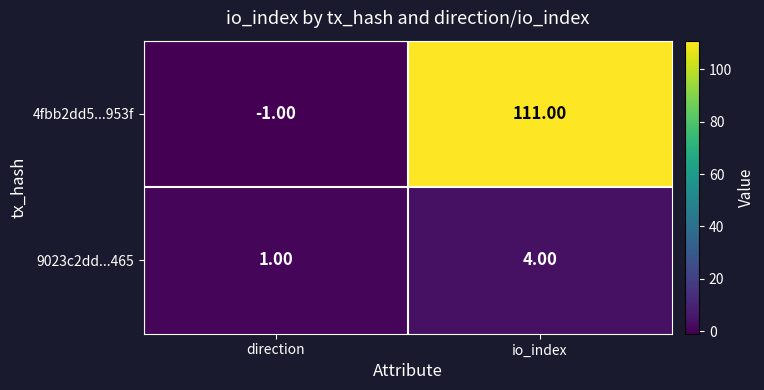

Which label corresponds to the largest value in the chart?

io_index